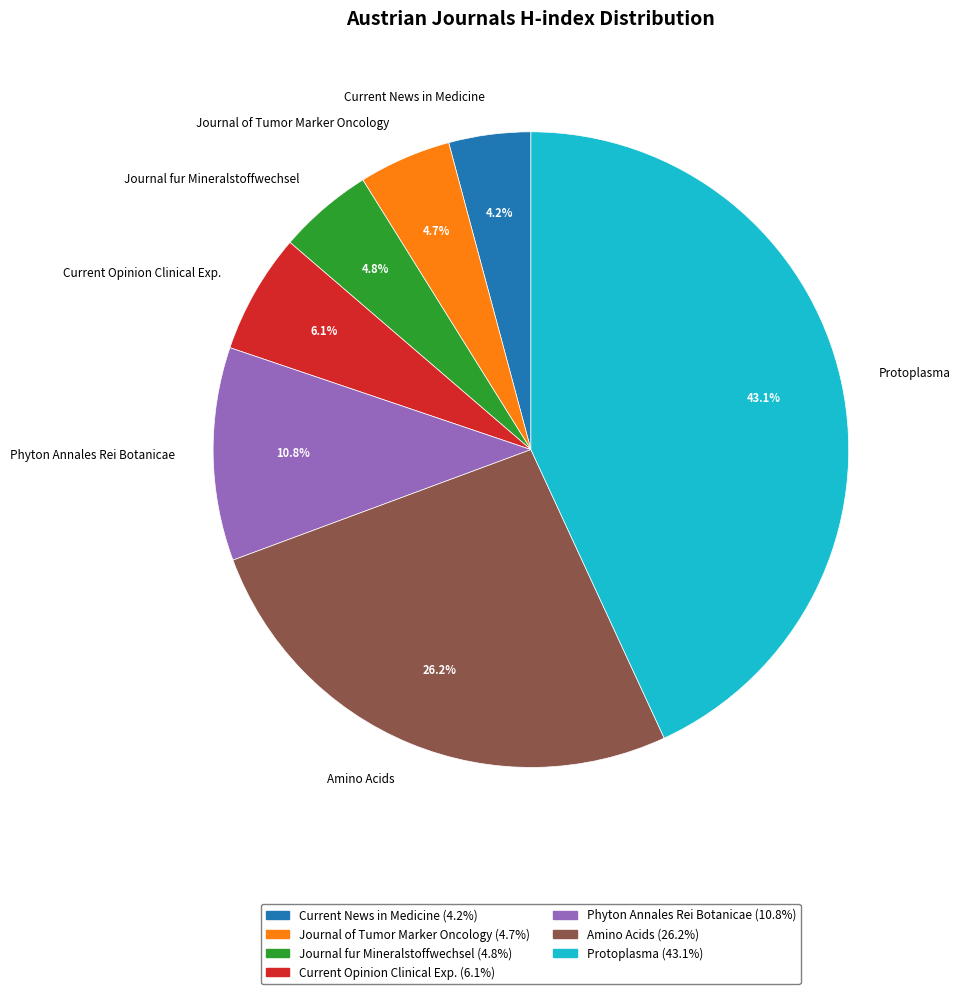

Which has a higher value, Protoplasma or Current News in Medicine?

Protoplasma